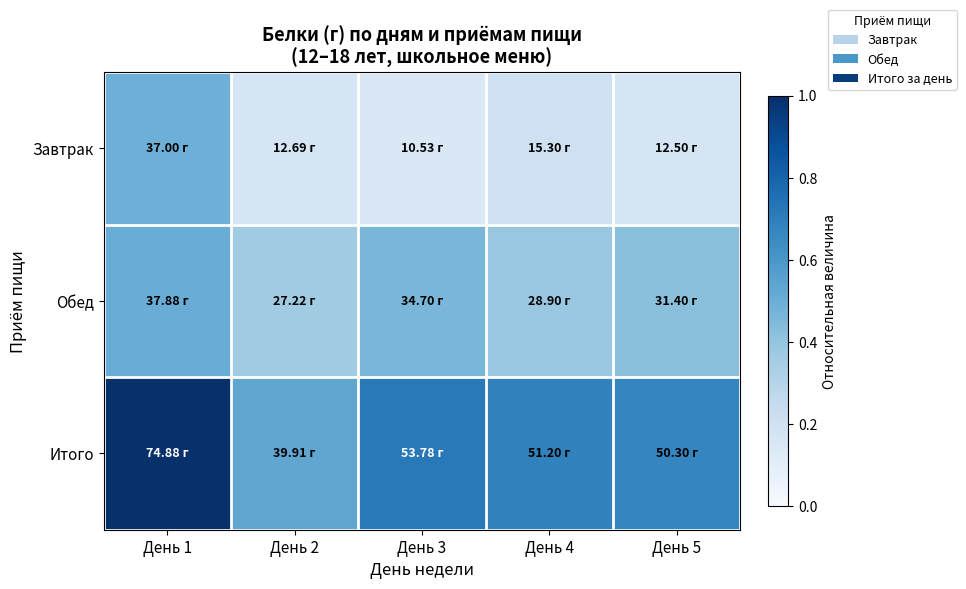

Reading left to right, list all the values displayed in this chart.

Завтрак: День 1=0.5	День 2=0.2	День 3=0.1	День 4=0.2	День 5=0.2
Обед: День 1=0.5	День 2=0.4	День 3=0.5	День 4=0.4	День 5=0.4
Итого: День 1=1.0	День 2=0.5	День 3=0.7	День 4=0.7	День 5=0.7